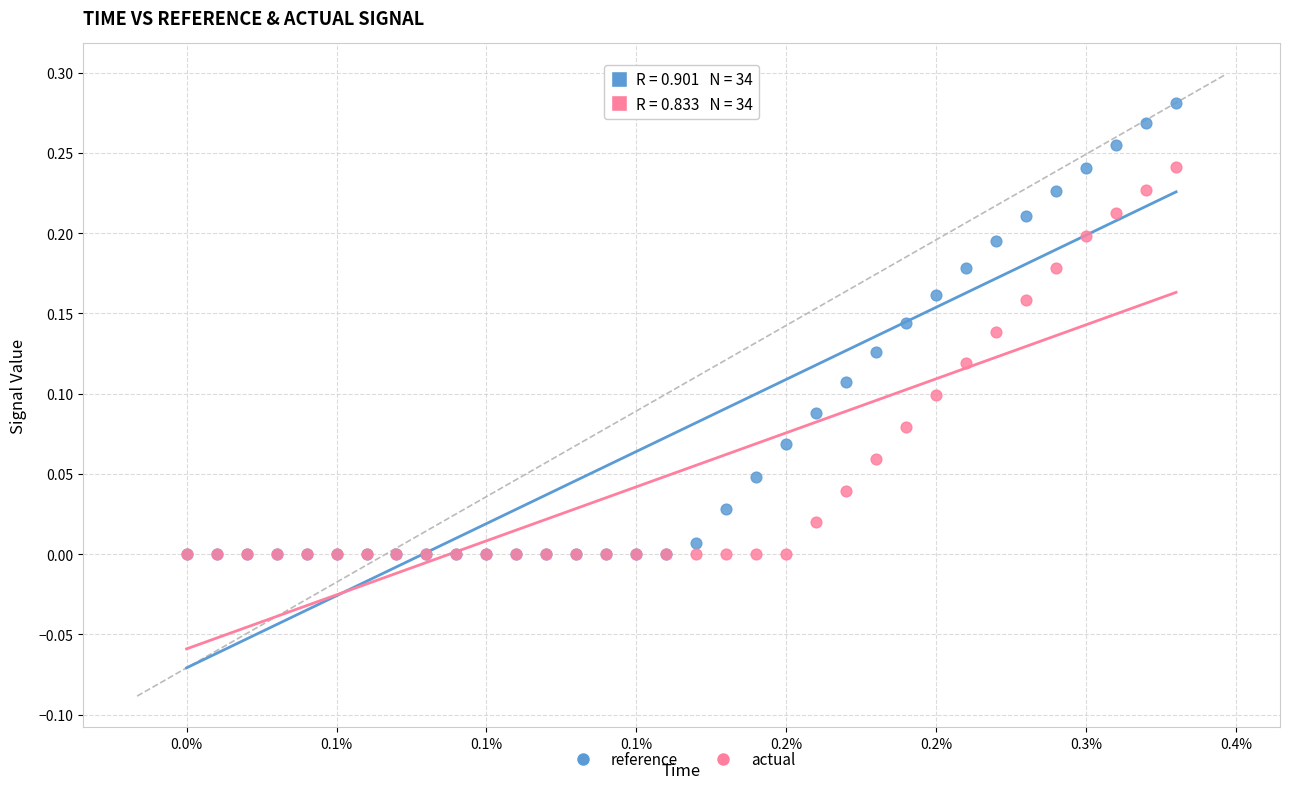

Which series has the widest spread of Y values?

reference